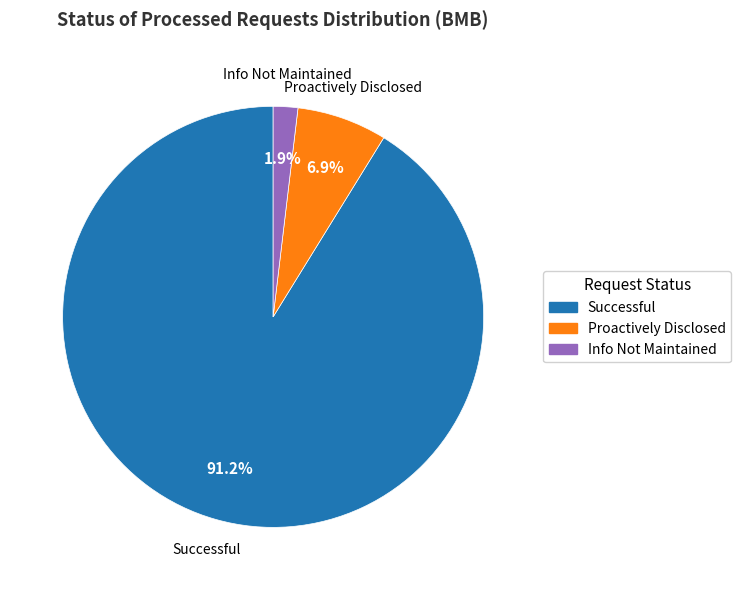

Does any single category account for the majority?

Yes